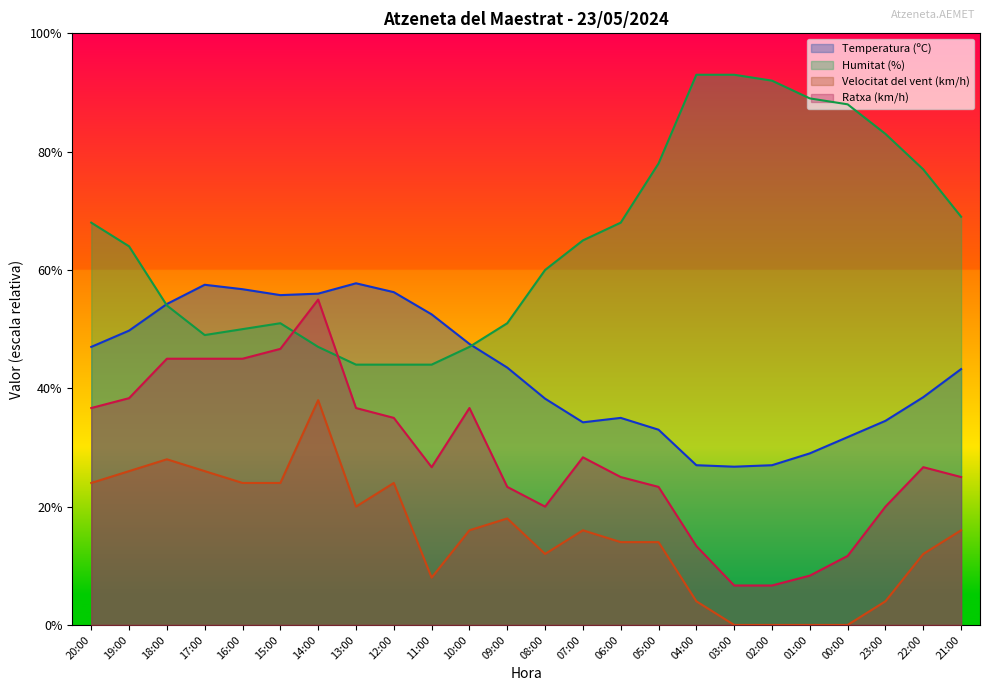

What are all the series names shown in the legend?

Temperatura (ºC), Humitat (%), Velocitat del vent (km/h), Ratxa (km/h)